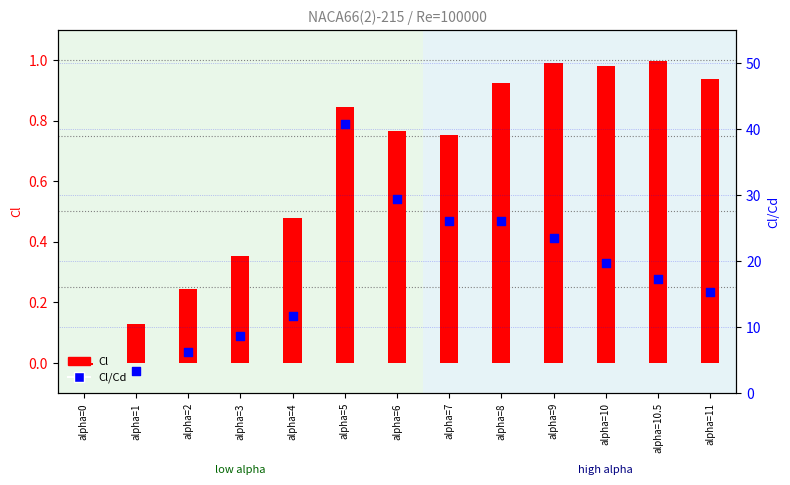

Which series contains the highest Y value?

Cl/Cd